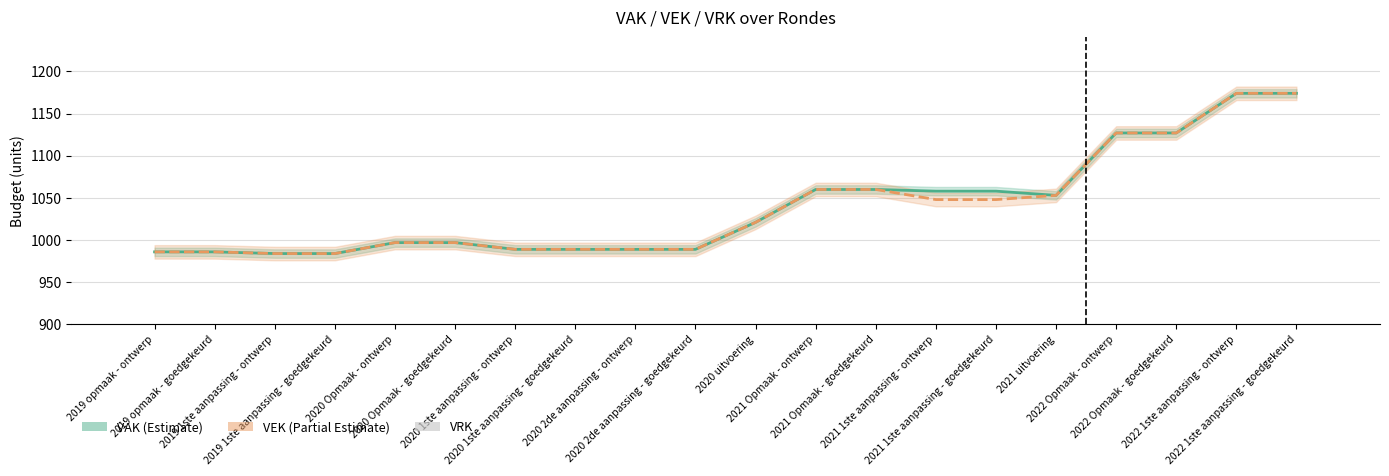

What is the label of the 1st bar from the right?

2022 1ste aanpassing - goedgekeurd